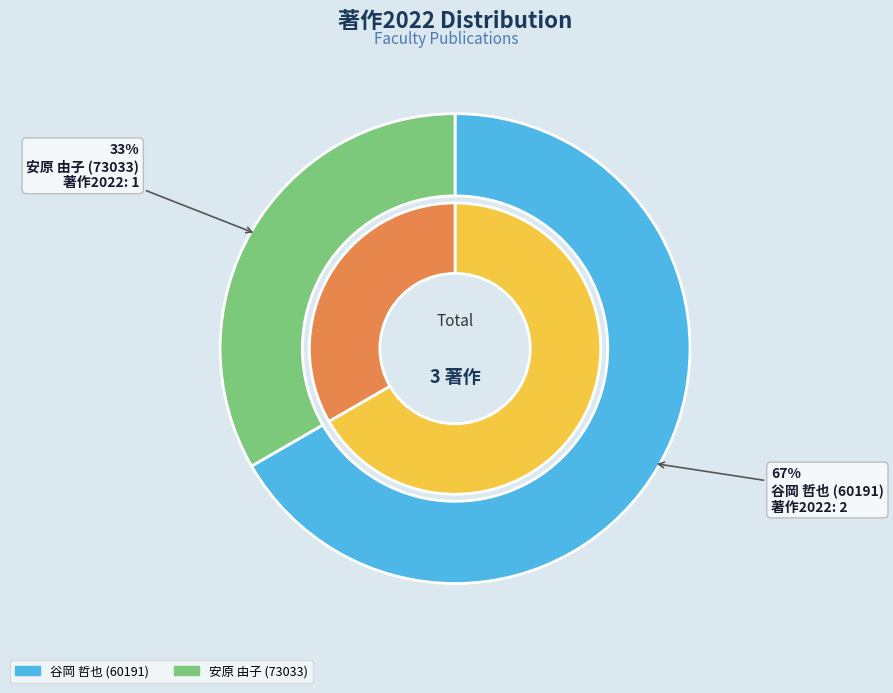

Which category has the smallest portion of the pie?

安原 由子 (73033)